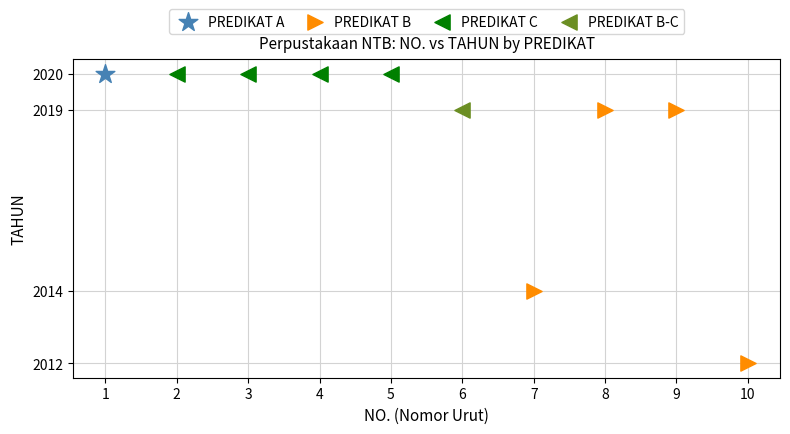

What are all the series names shown in the legend?

PREDIKAT A, PREDIKAT B, PREDIKAT C, PREDIKAT B-C